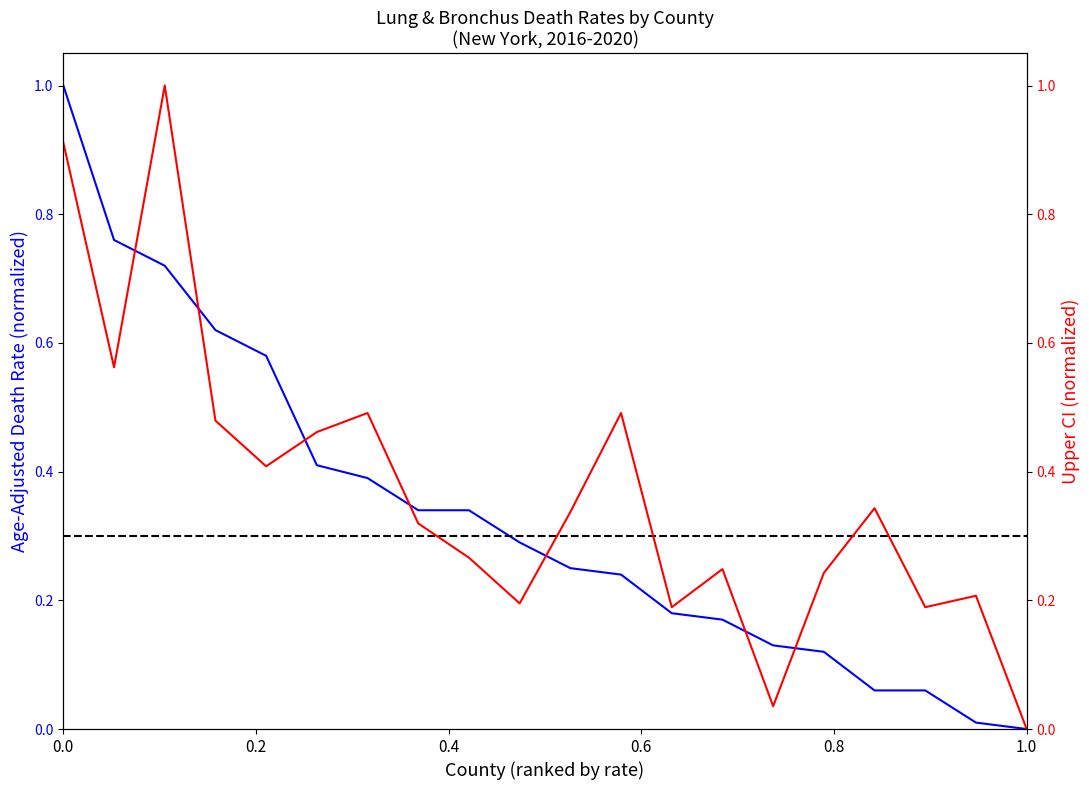

Which category has the highest value in the Upper CI (Rate) series?

Schuyler